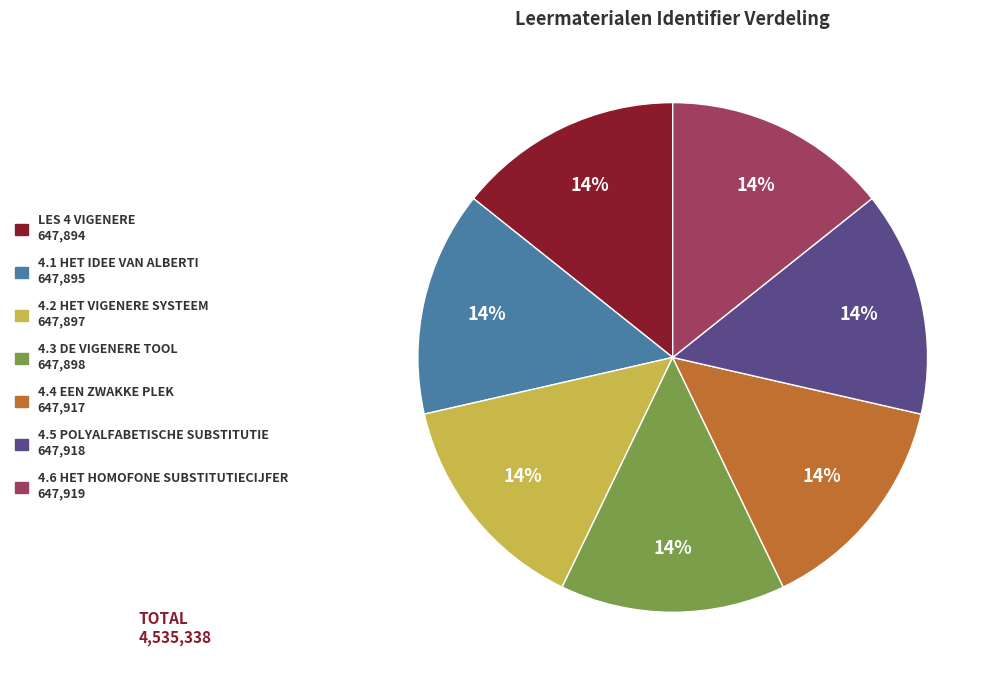

True or false: 4.3 DE VIGENERE TOOL 647,898 accounts for 14% of the total.

True